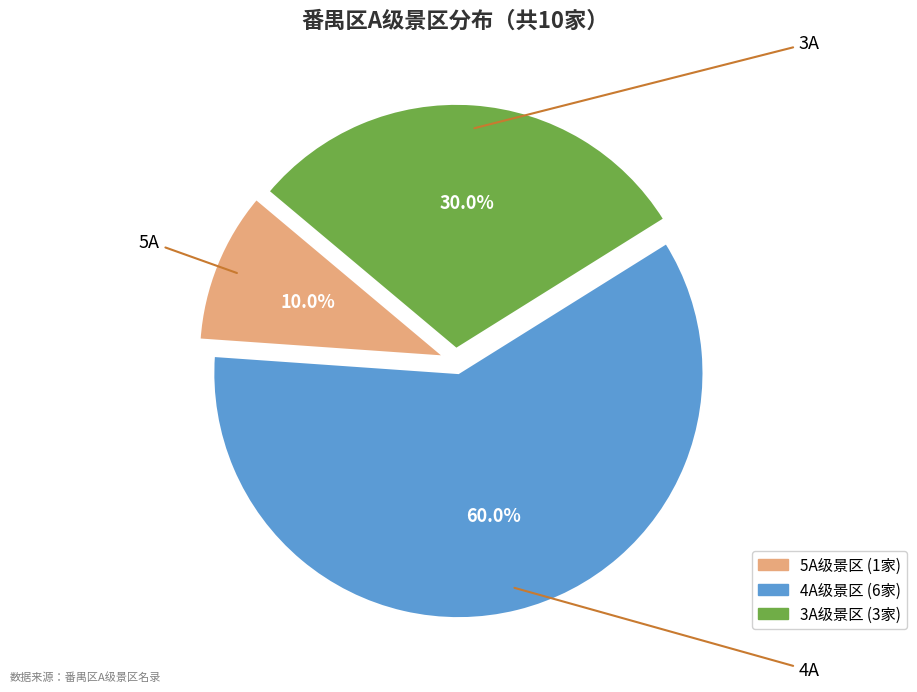

Is there a majority slice in this chart?

Yes